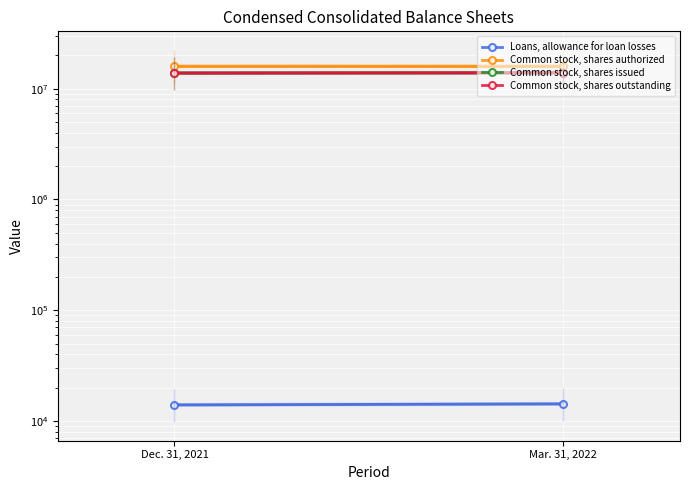

Count the number of data series in this chart.

4